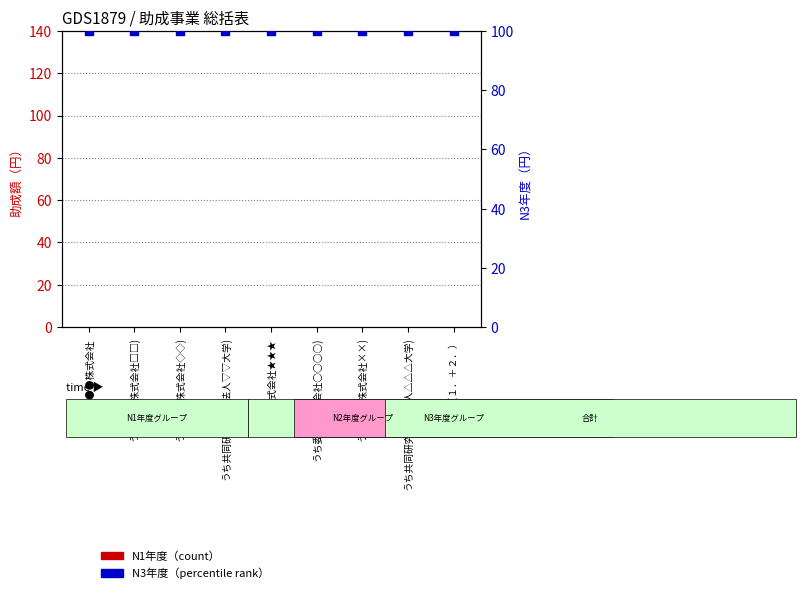

What are all the series names shown in the legend?

N1年度, N3年度